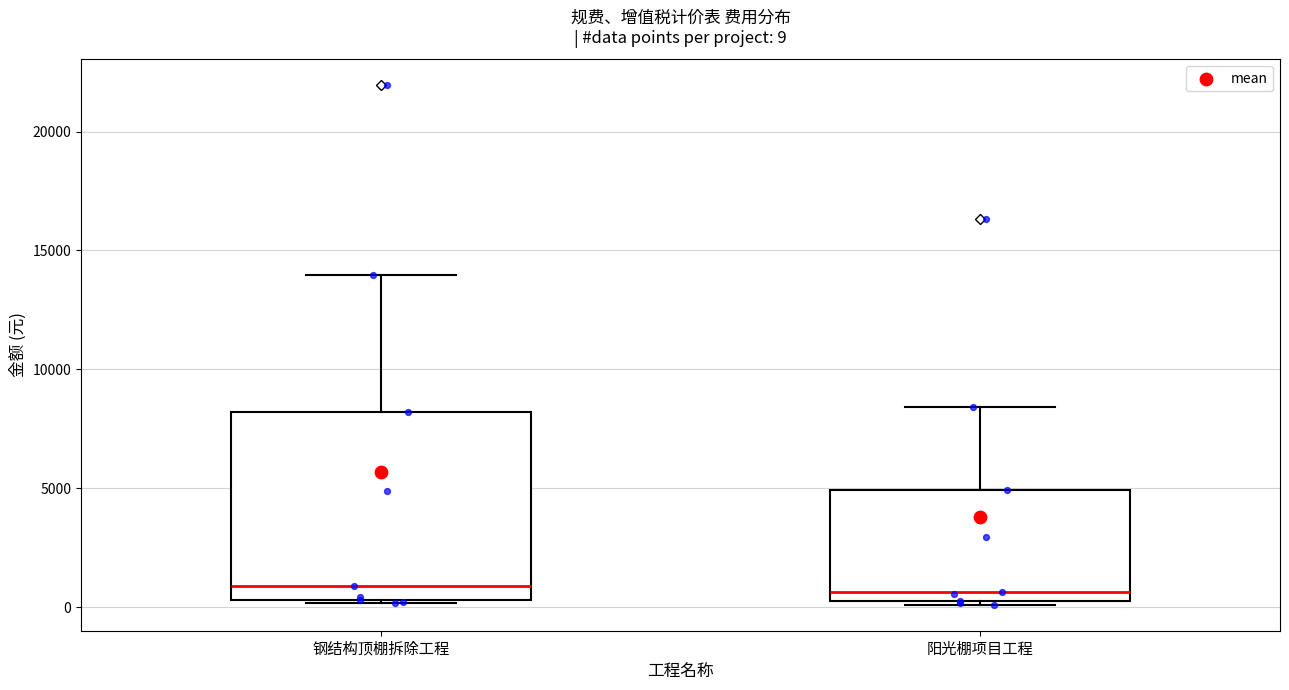

Comparing the boxes themselves (not the whiskers), which one is the tallest?

钢结构顶棚拆除工程